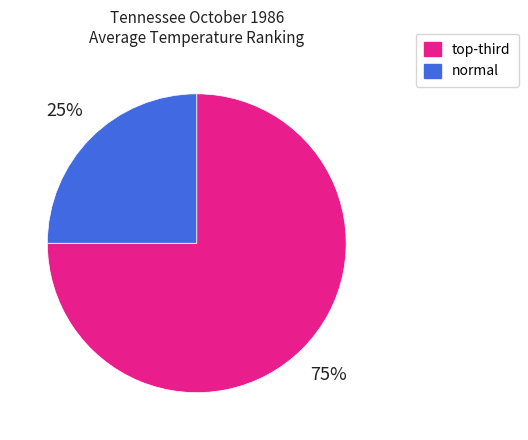

To the nearest percent, what is the difference between the largest and smallest slice percentages?

50%